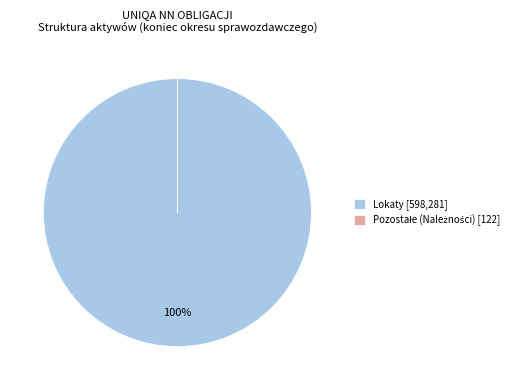

To the nearest percent, what portion does Lokaty [598,281] represent?

100%